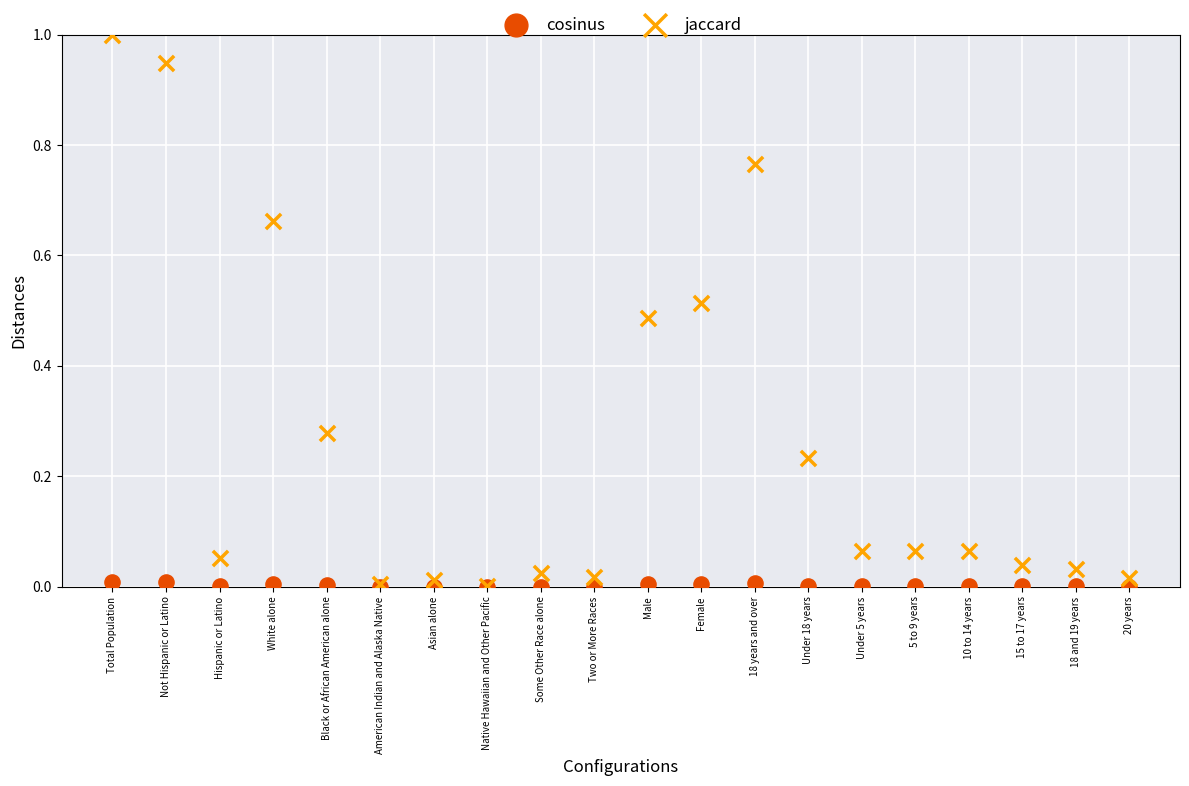

What are all the series names shown in the legend?

cosinus, jaccard